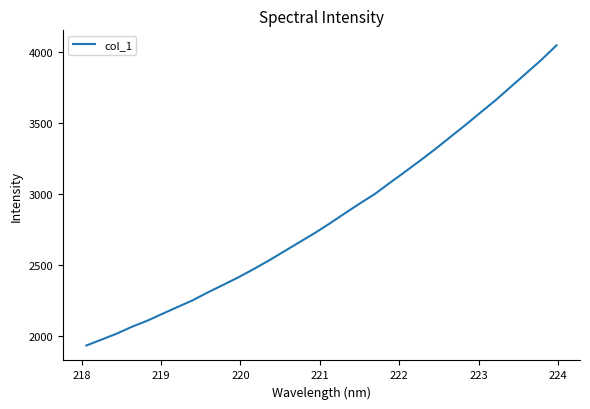

What is the difference between the maximum and minimum values?

2114.1